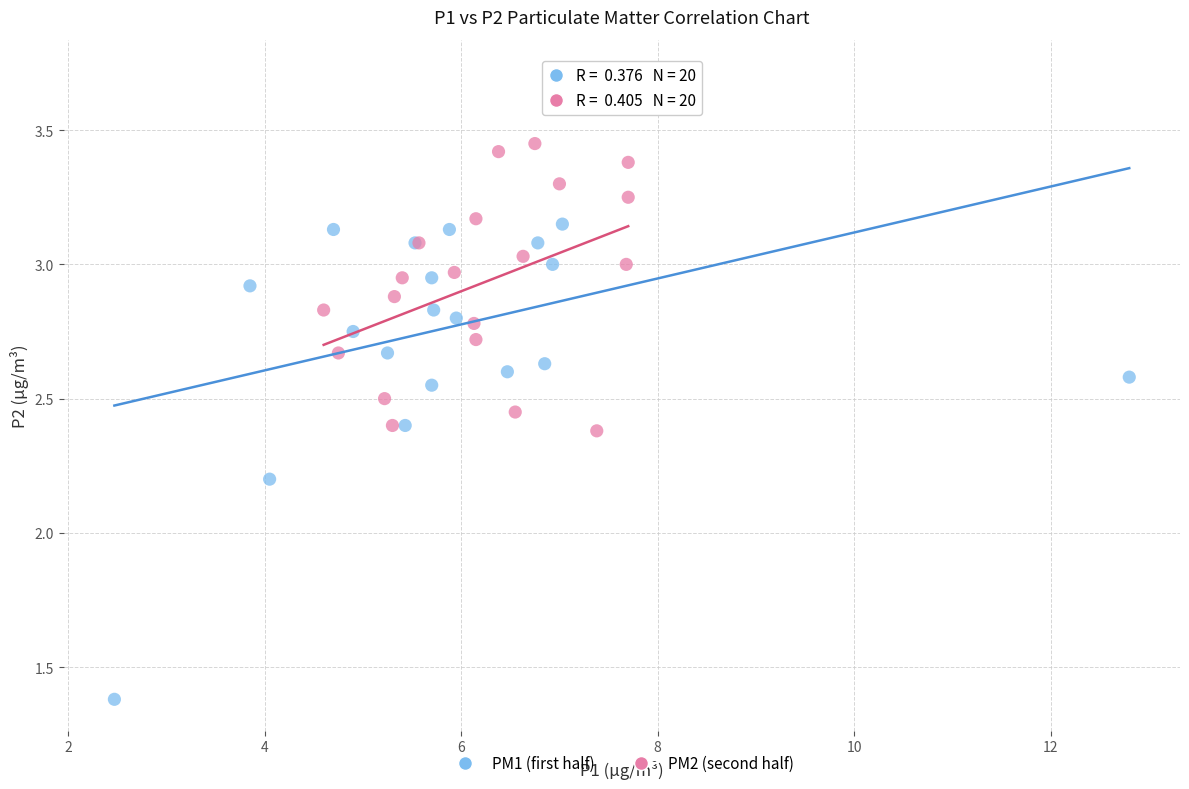

Which series reaches the minimum Y coordinate?

PM1 (first half)